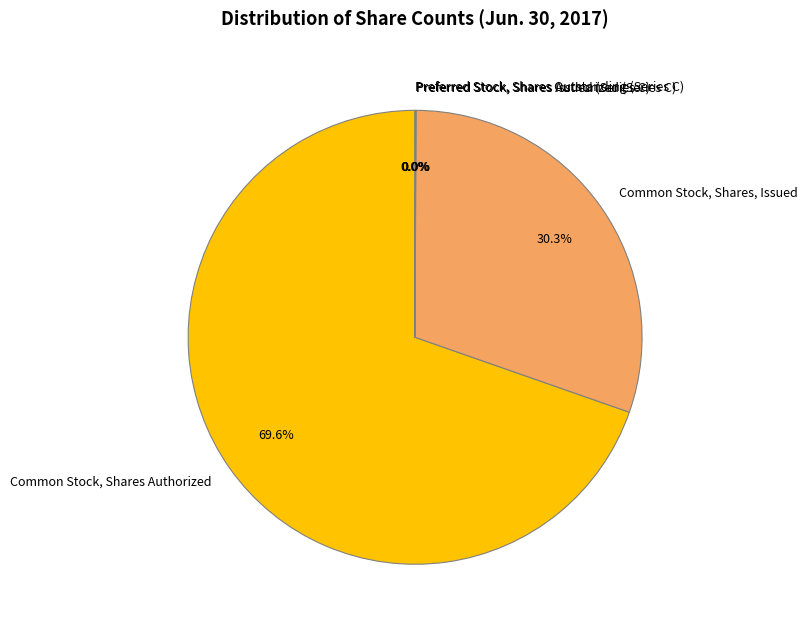

To the nearest percent, what is the difference between the largest and smallest slice percentages?

70%